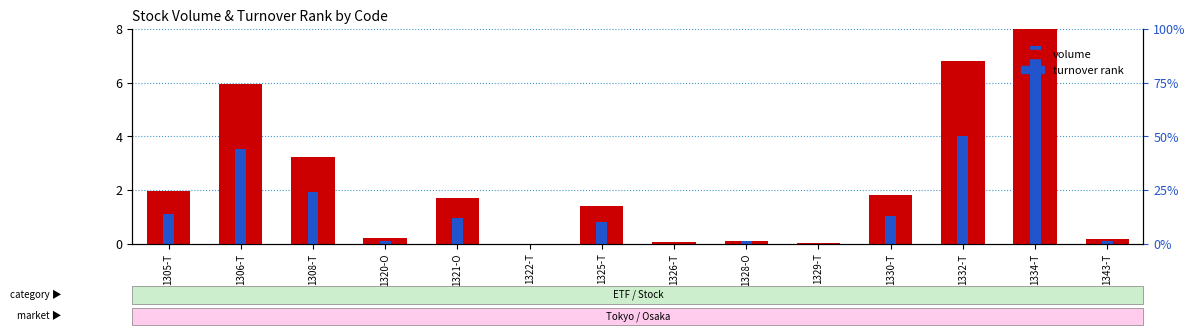

Reading right to left, extract all data points from this chart.

volume: 1343-T=0.2	1334-T=12.6	1332-T=6.8	1330-T=1.8	1329-T=0.0	1328-O=0.1	1326-T=0.0	1325-T=1.4	1322-T=0.0	1321-O=1.7	1320-O=0.2	1308-T=3.2	1306-T=6.0	1305-T=1.9
turnover rank: 1343-T=0.1	1334-T=7.4	1332-T=4.0	1330-T=1.0	1329-T=0.0	1328-O=0.1	1326-T=0.0	1325-T=0.8	1322-T=0.0	1321-O=1.0	1320-O=0.1	1308-T=1.9	1306-T=3.5	1305-T=1.1